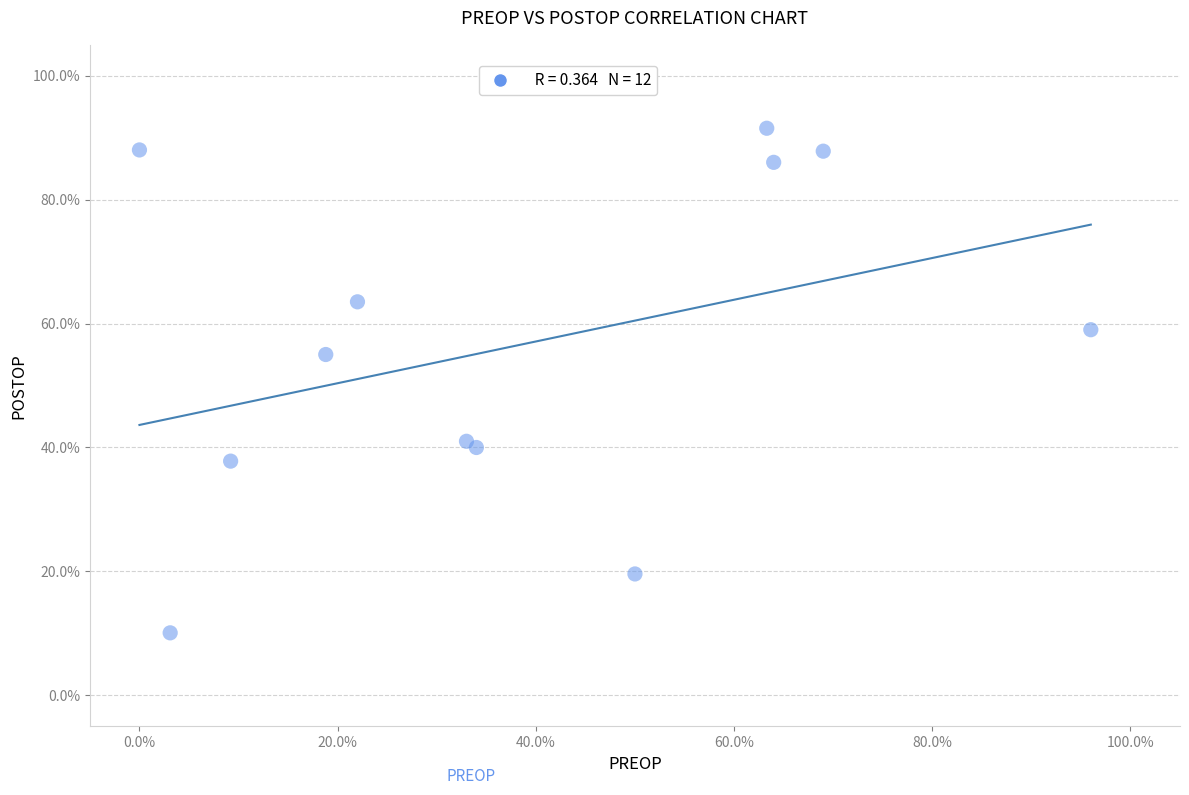

What Y value in the scatter plot is closest to 50?

55.0